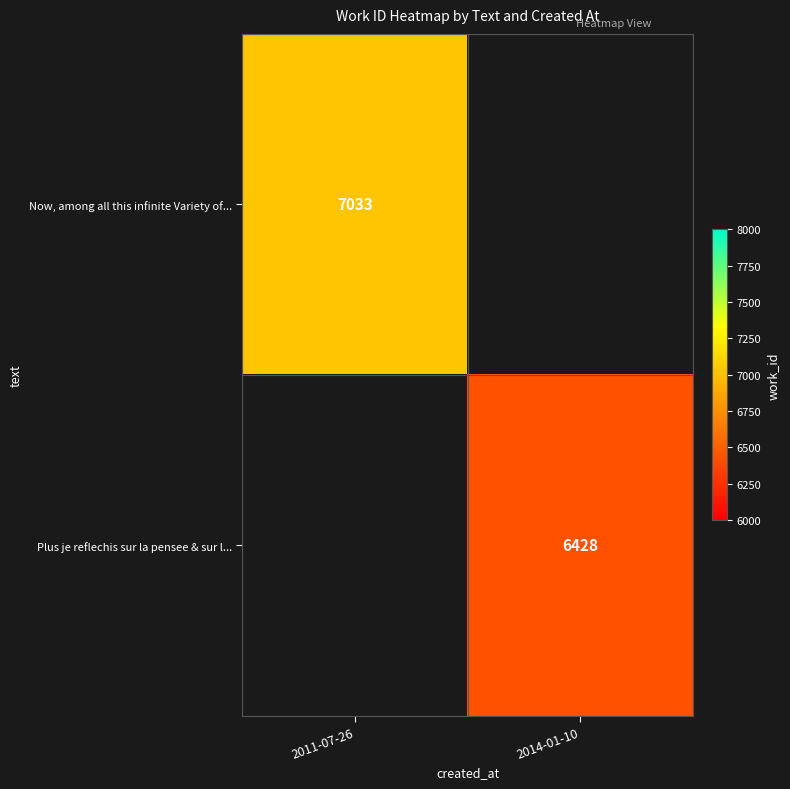

Is the value of Now, among all this infinite Variety of... at 2011-07-26 greater than the value of Plus je reflechis sur la pensee & sur l... at 2014-01-10?

Yes